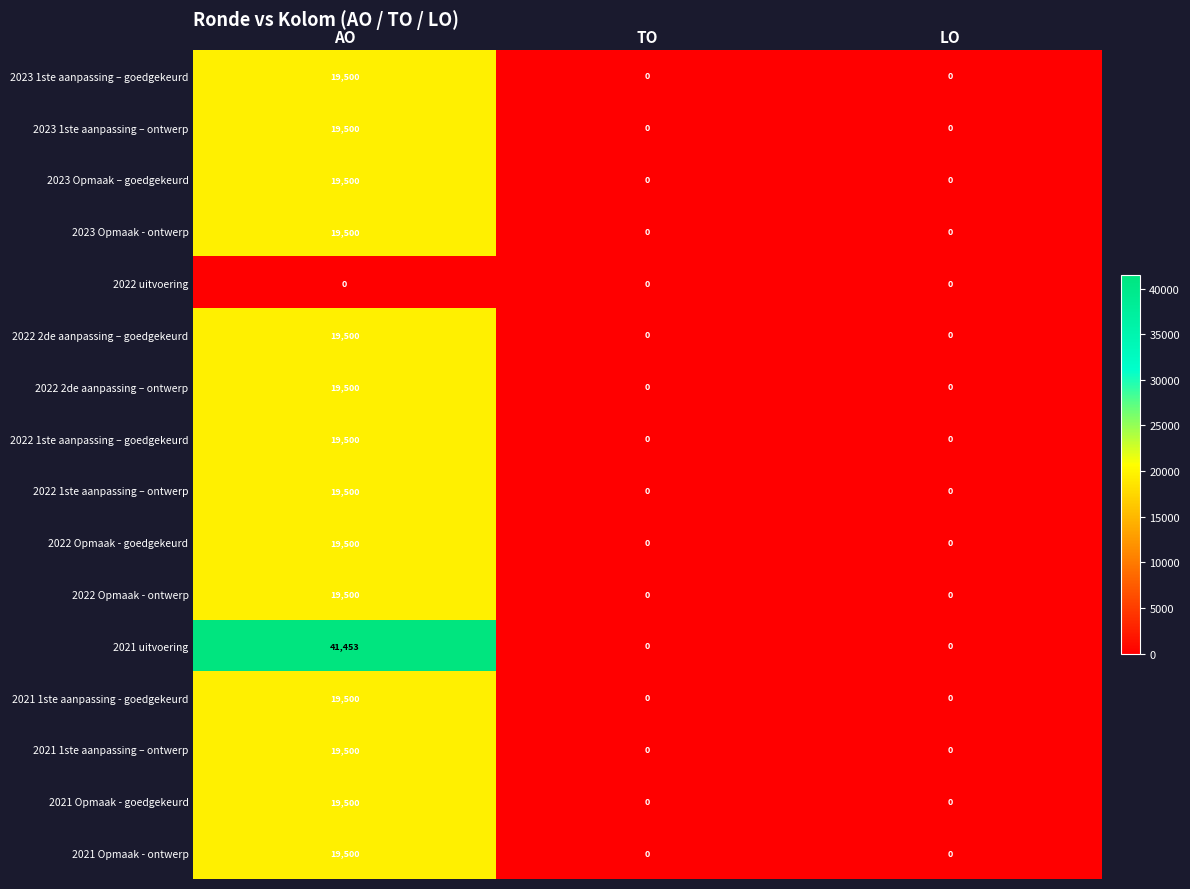

What is the sum of the 2021 1ste aanpassing - goedgekeurd values at TO and AO?

19500